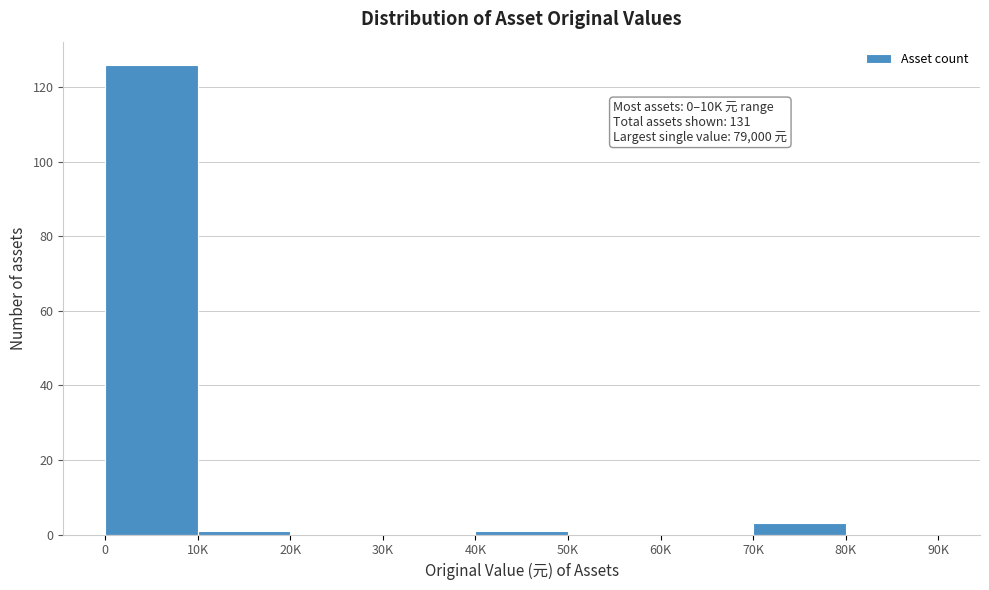

Reading left to right, what are all the values shown in this chart?

0=126	10K=1	20K=0	30K=0	40K=1	50K=0	60K=0	70K=3	80K=0